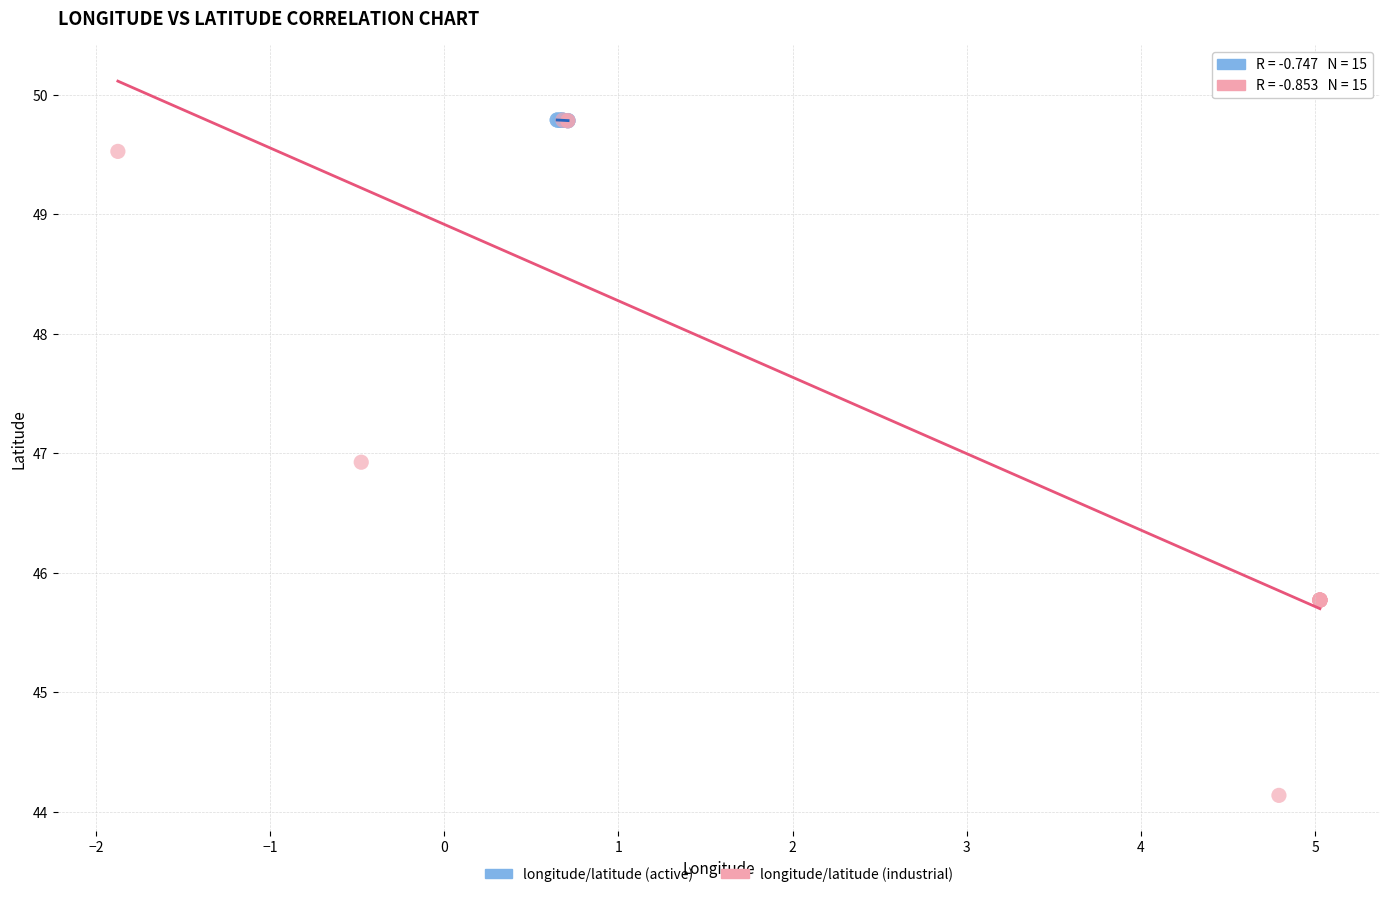

Which series has the largest Y range (max minus min)?

longitude/latitude (industrial)